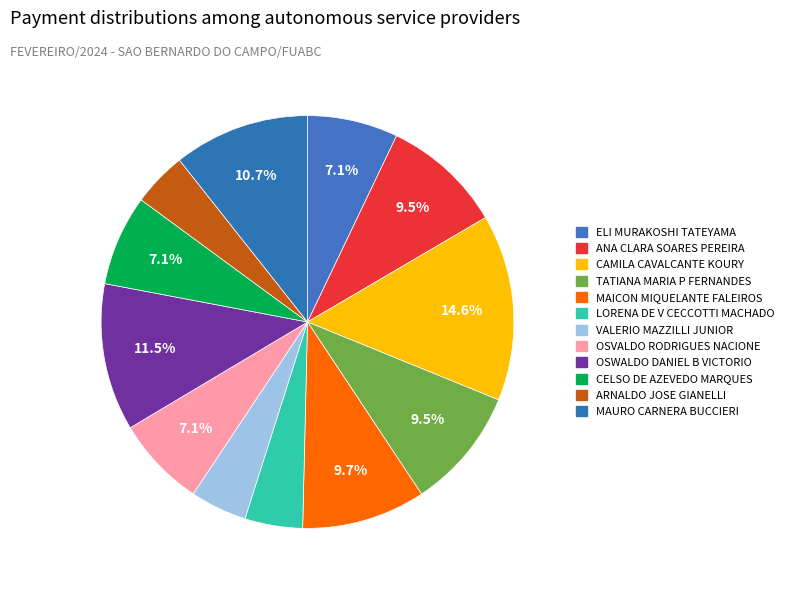

How many slices are in this pie chart?

12